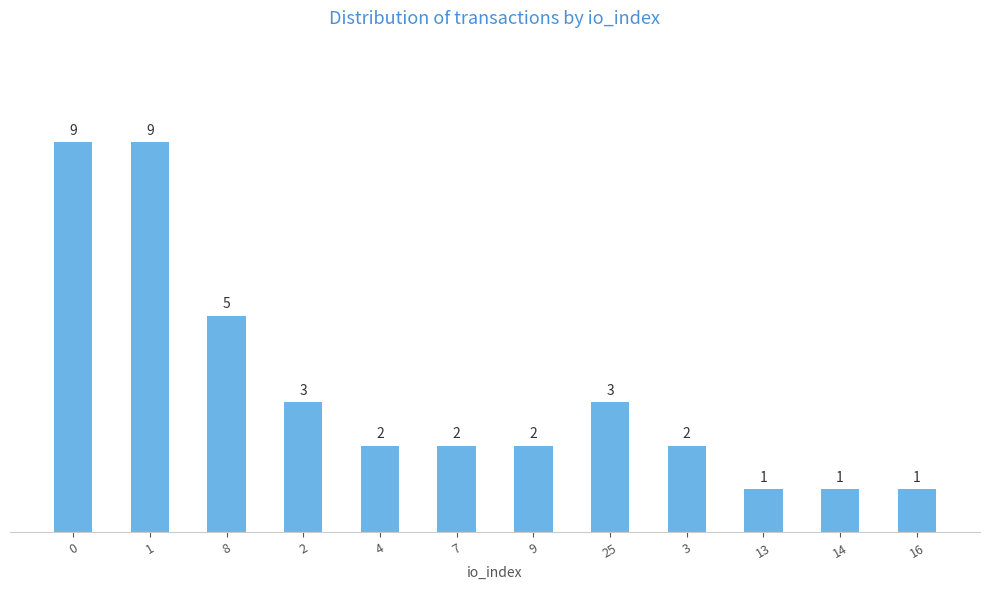

Is it true that the value at 3 is 2?

True